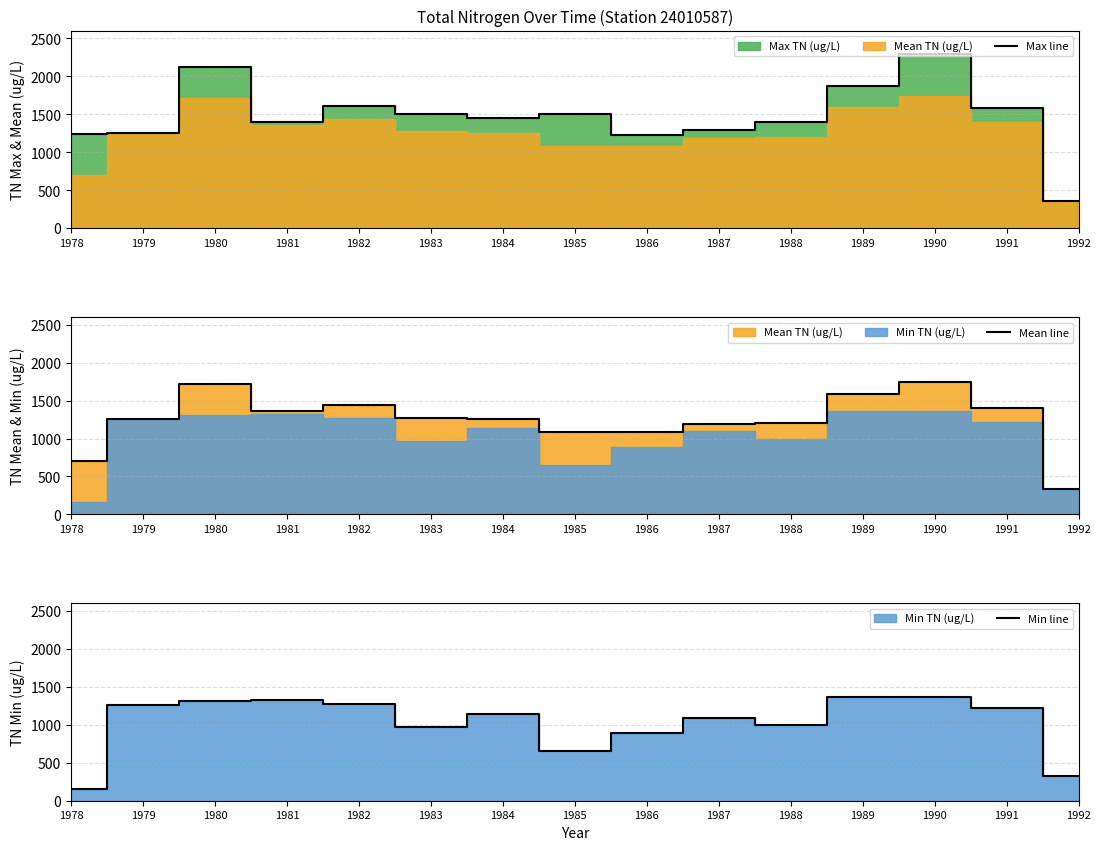

What is the difference between the second highest and second lowest values in the Max line series?

899